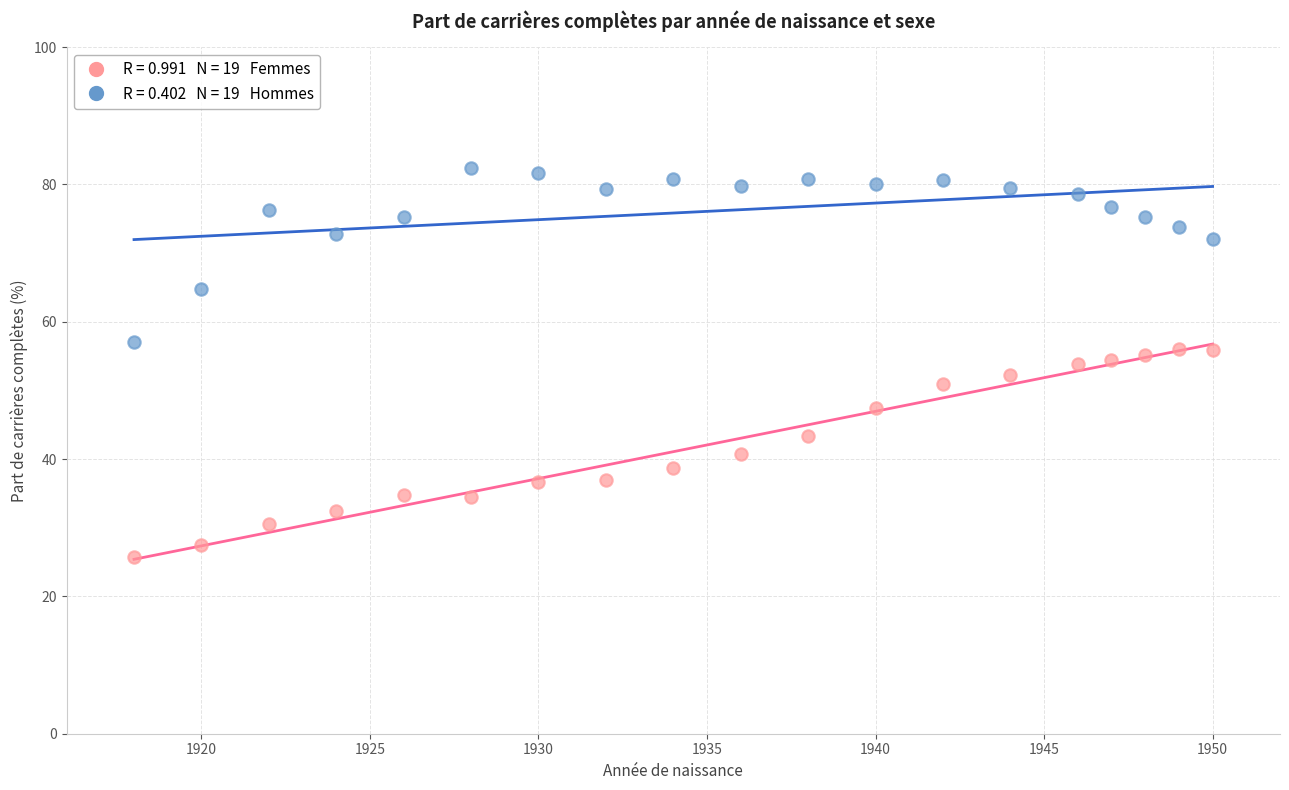

Across all data points, what is the range of Y values (max minus min)?

56.6